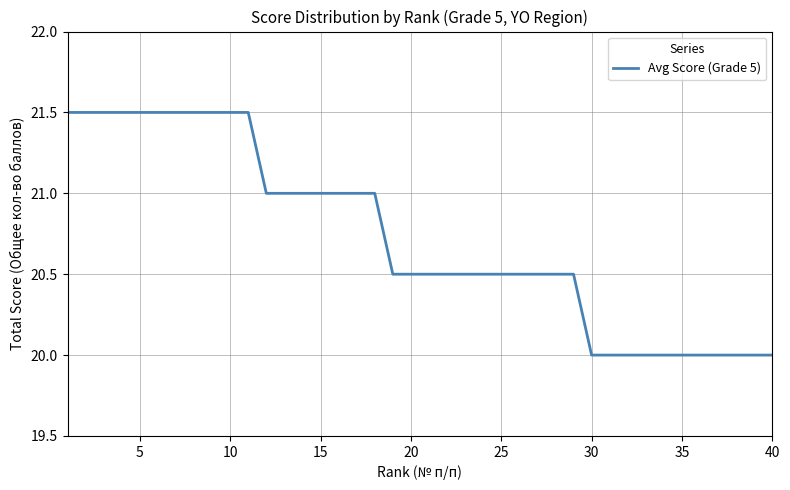

What is the maximum value shown in the chart?

21.5